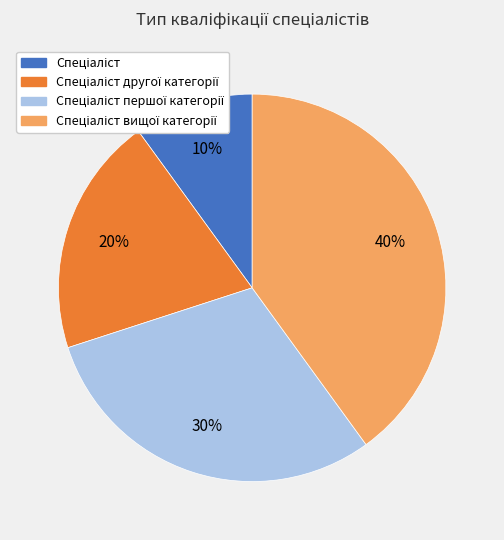

To the nearest percent, what is the average slice percentage?

25%